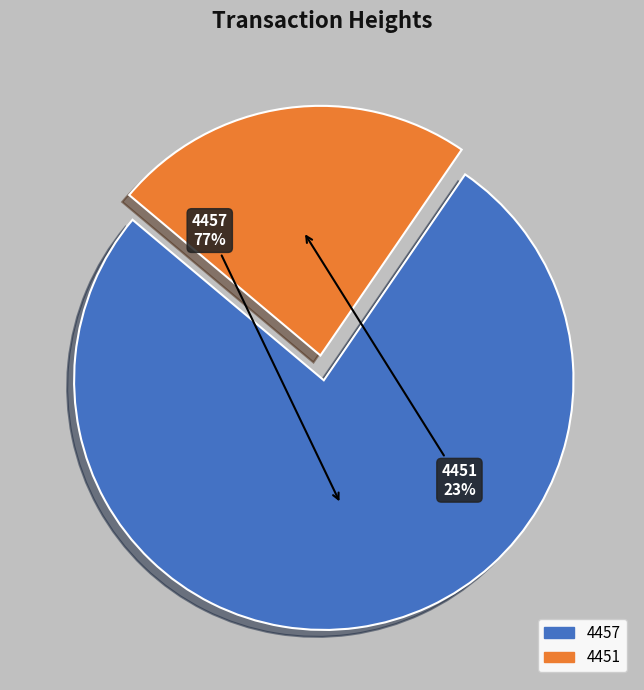

Is there any slice that represents more than half of the pie?

Yes